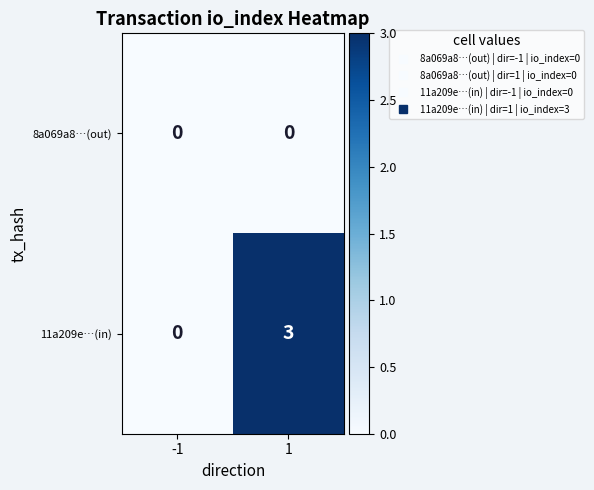

Read the 11a209e…(in) value at 1.

3